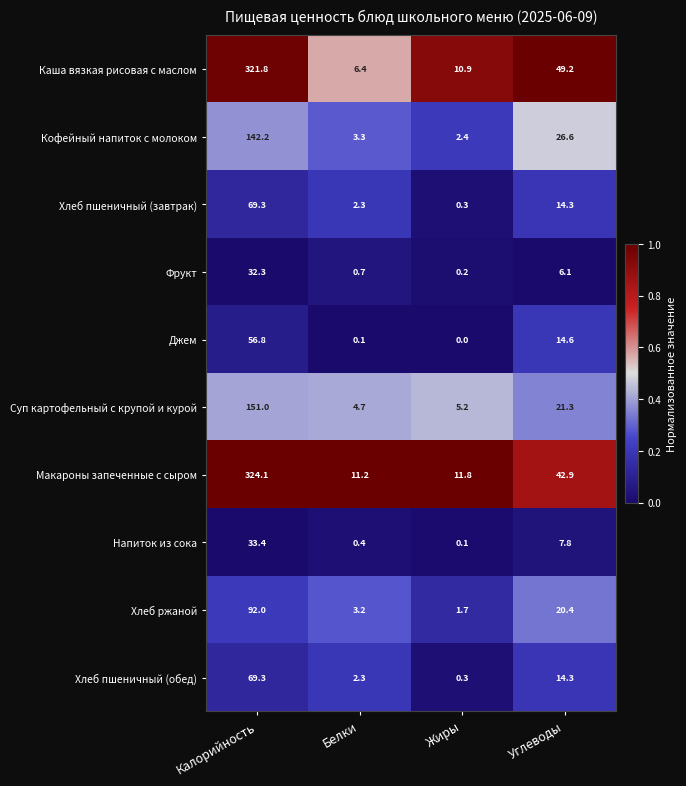

Rank the categories by Кофейный напиток с молоком value from lowest to highest.

Жиры, Белки, Углеводы, Калорийность